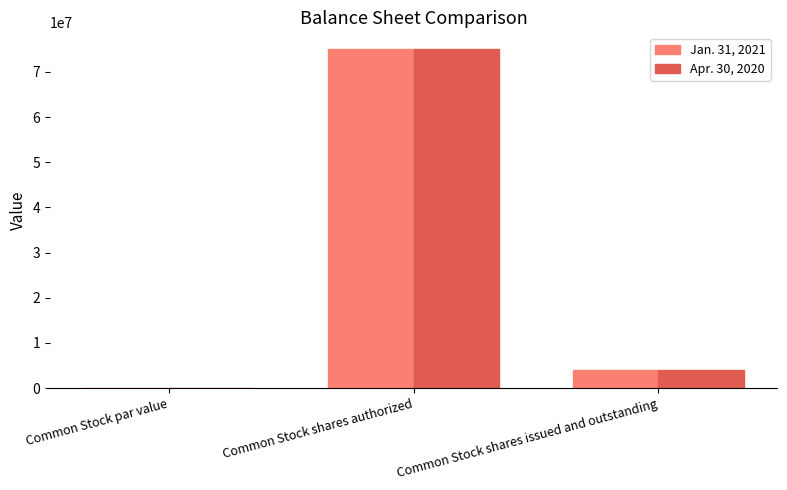

At which category is the sum across all series the highest?

Common Stock shares authorized